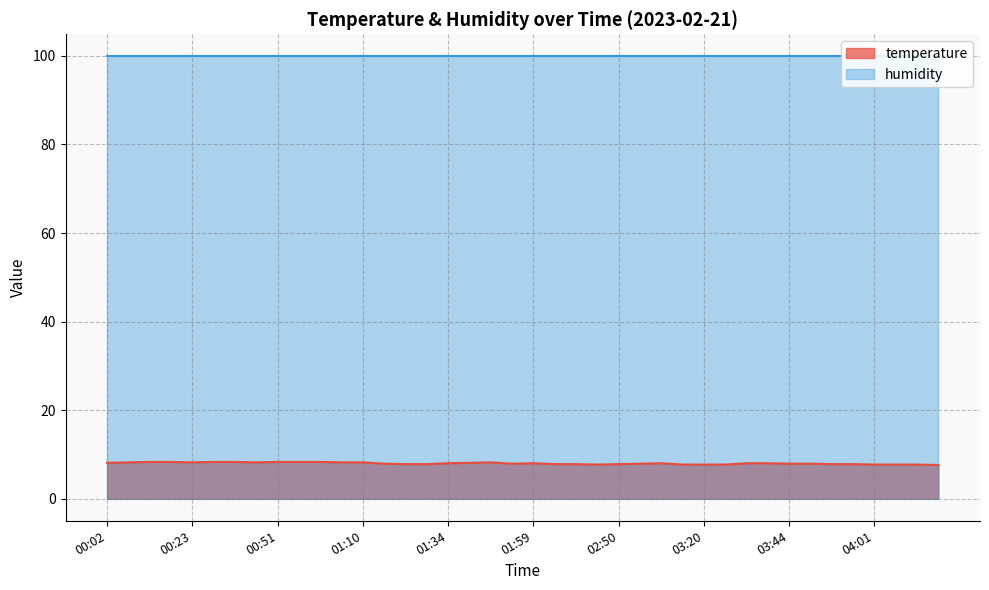

What is the average value?

8.0